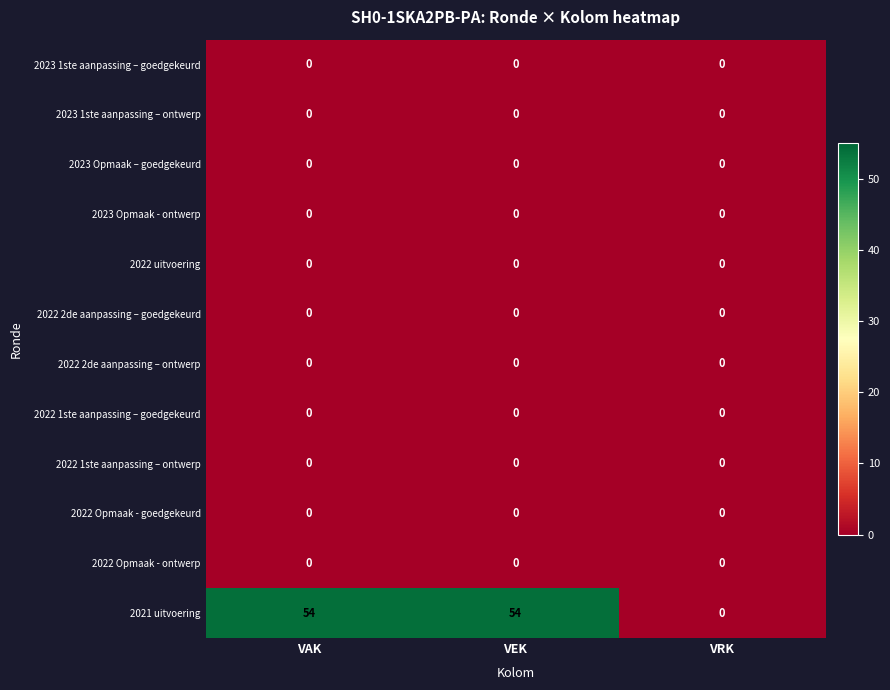

Which series has the largest total across all categories?

2021 uitvoering